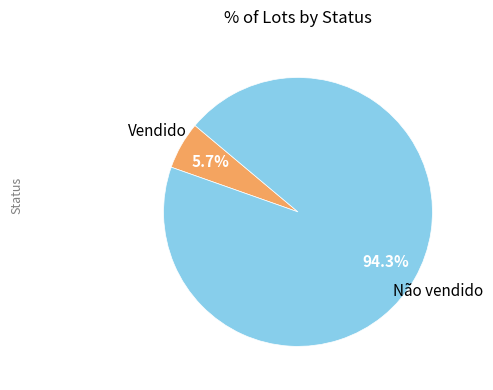

Is there any slice that represents more than half of the pie?

Yes